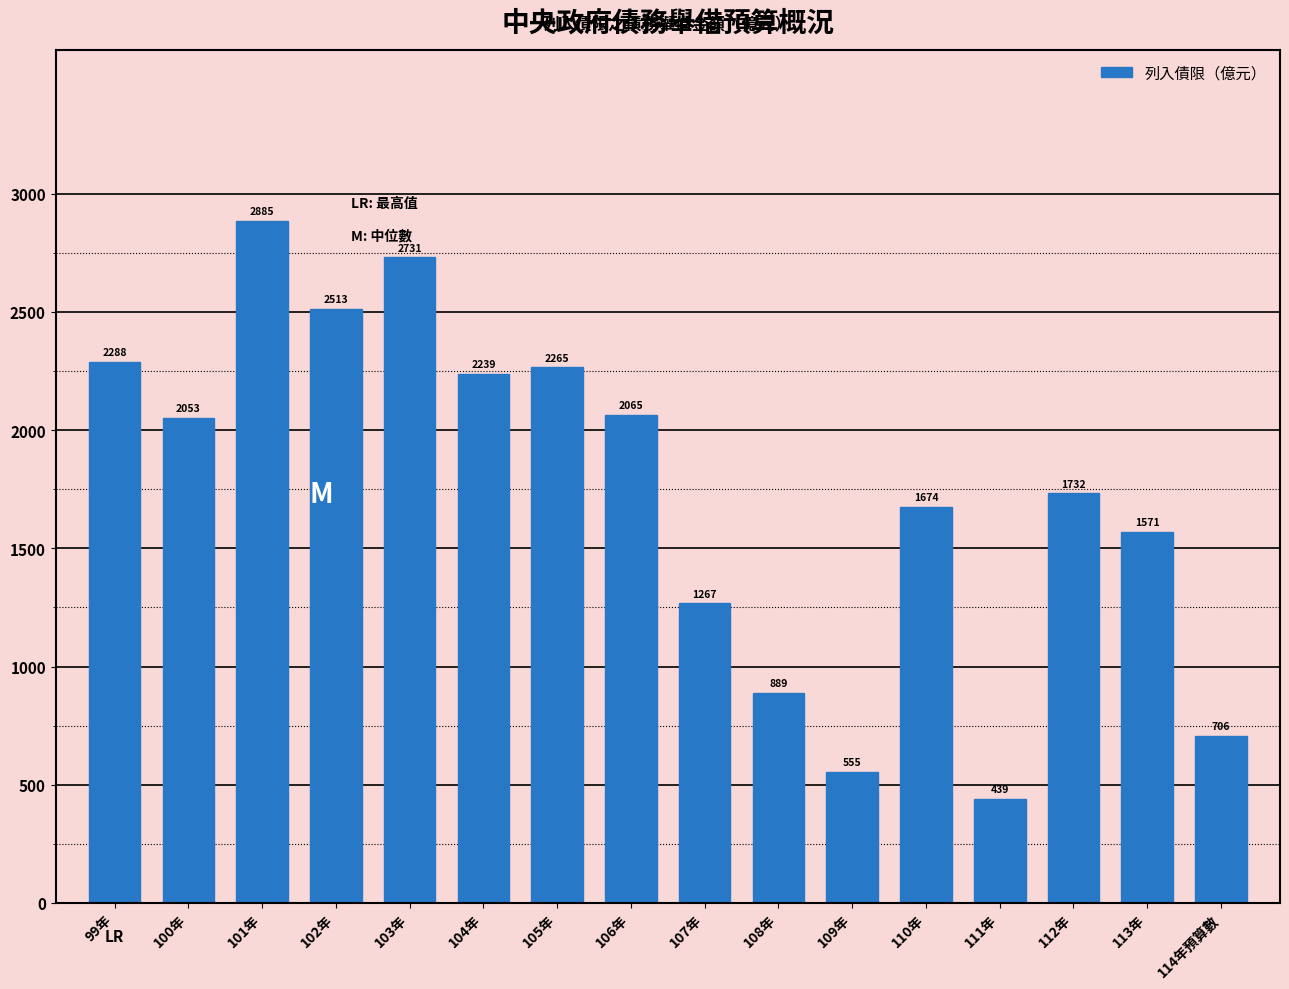

Reading right to left, list all the values displayed in this chart.

114年預算數=706	113年=1571	112年=1732	111年=439	110年=1674	109年=555	108年=889	107年=1267	106年=2065	105年=2265	104年=2239	103年=2731	102年=2513	101年=2885	100年=2053	99年=2288